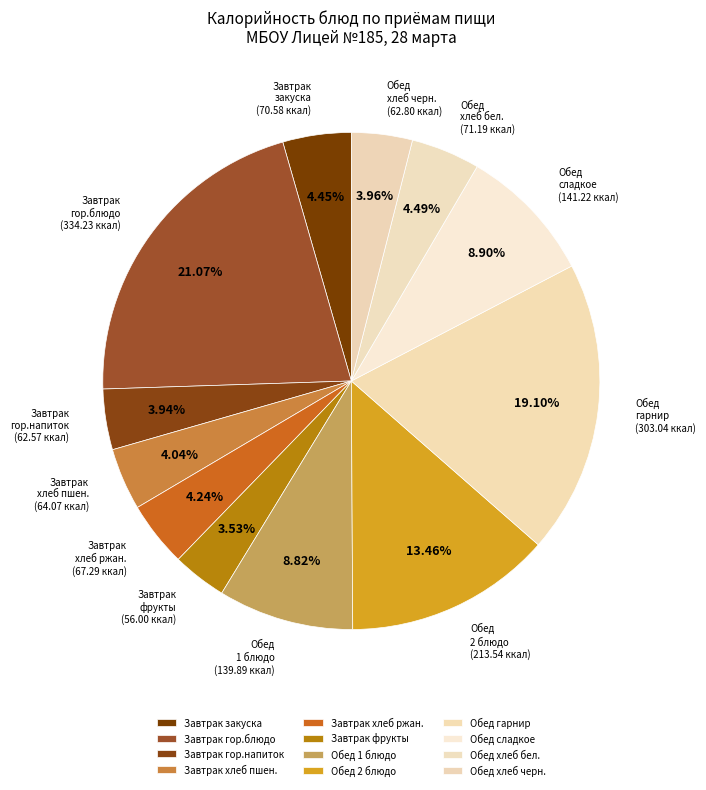

Which has a higher value, Завтрак закуска or Завтрак гор.блюдо?

Завтрак гор.блюдо